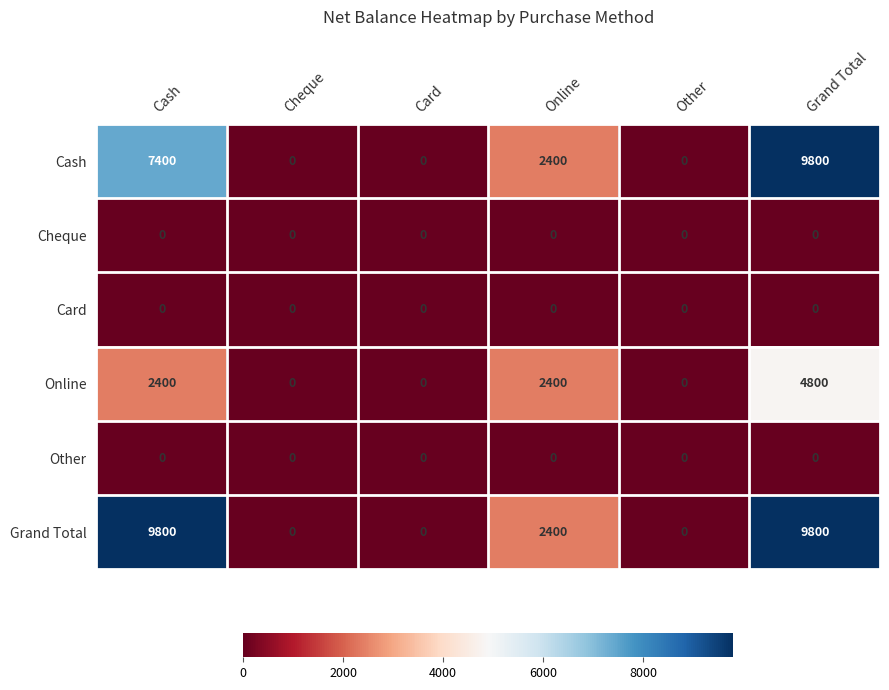

Between Cash and Card, which series saw the biggest shift?

Grand Total